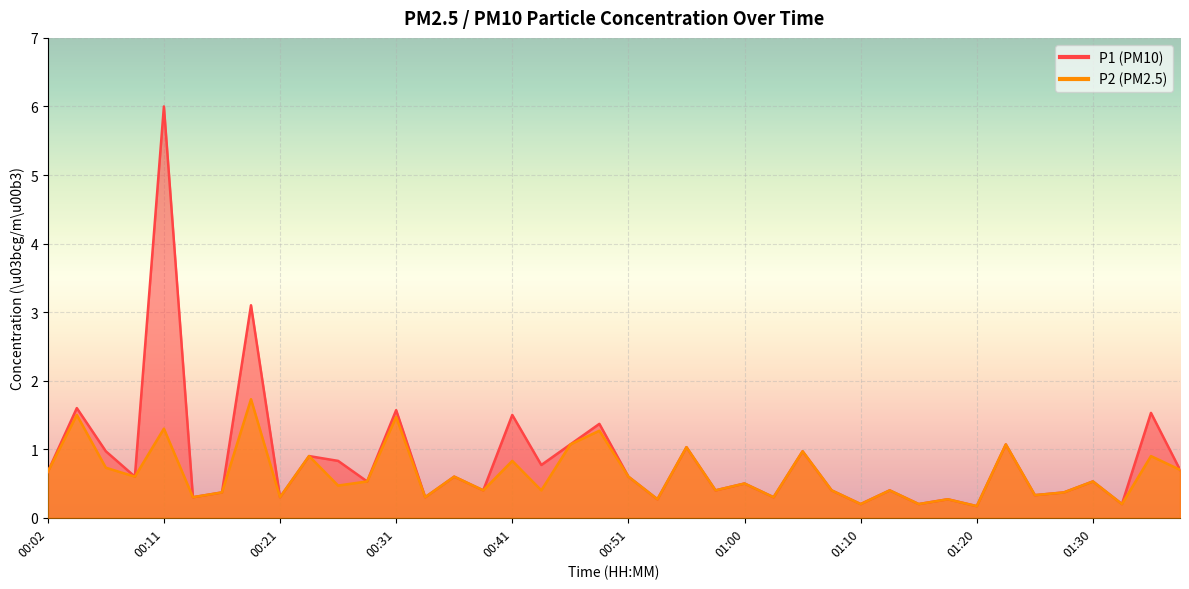

True or false: P1 and P2 intersect in this chart.

False